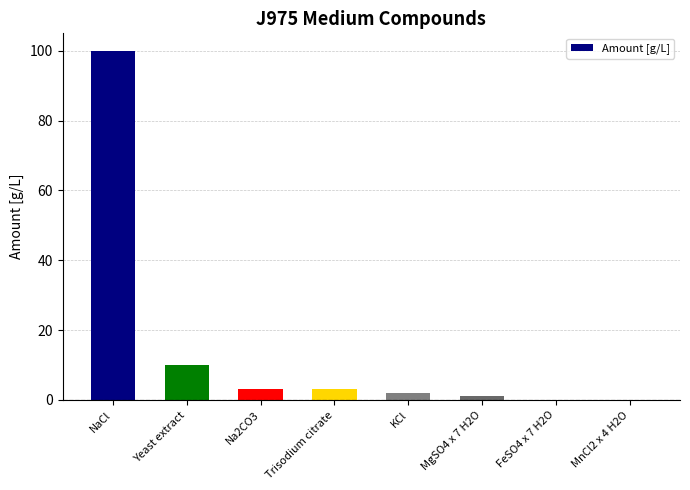

At which category does the chart reach its peak across all series?

NaCl